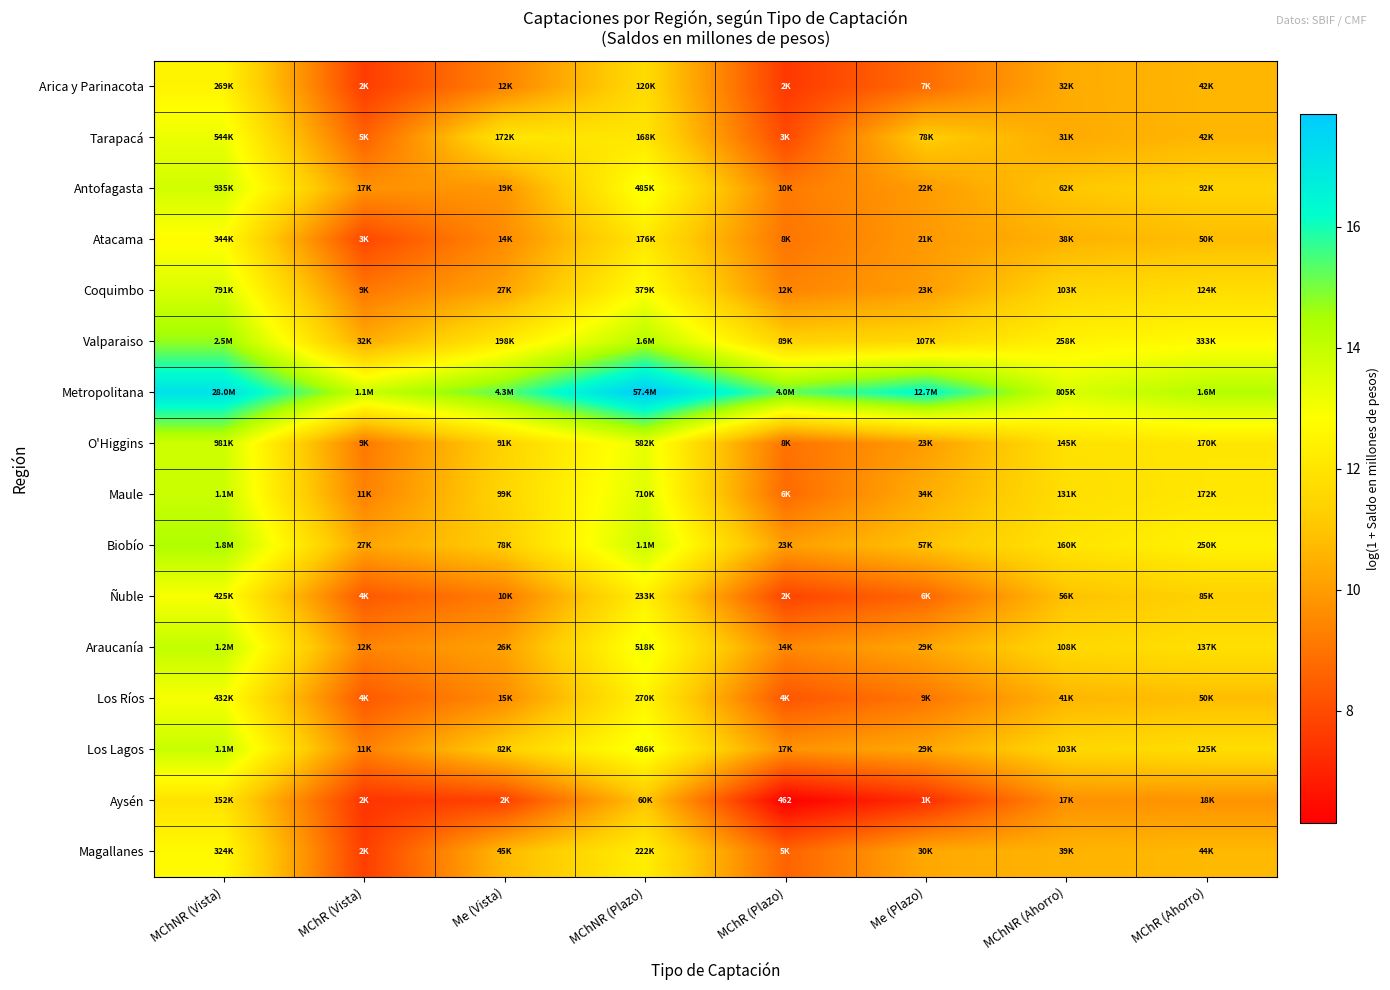

Where does the Ñuble series first go above 10?

MChNR (Vista)